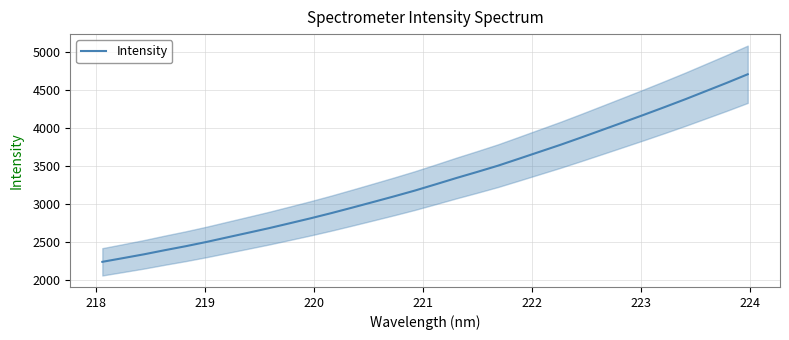

What is the highest value of the Intensity series?

4713.5